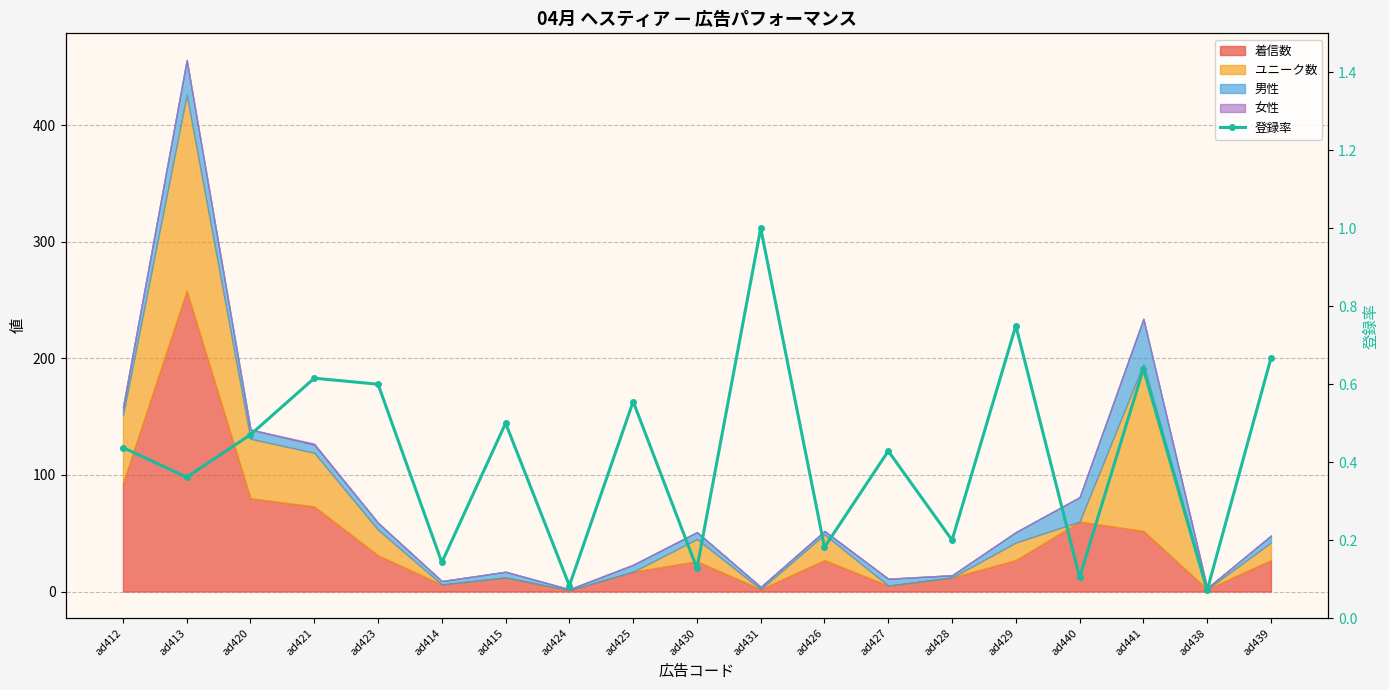

What is the label of the 19th point from the right?

ad412